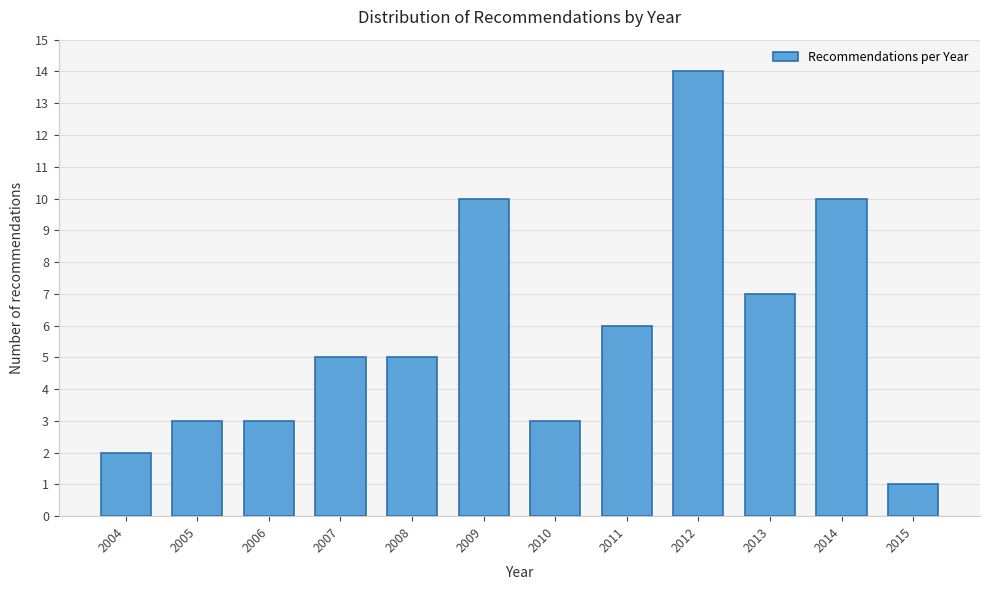

Reading left to right, what are all the values shown in this chart?

2004=2	2005=3	2006=3	2007=5	2008=5	2009=10	2010=3	2011=6	2012=14	2013=7	2014=10	2015=1